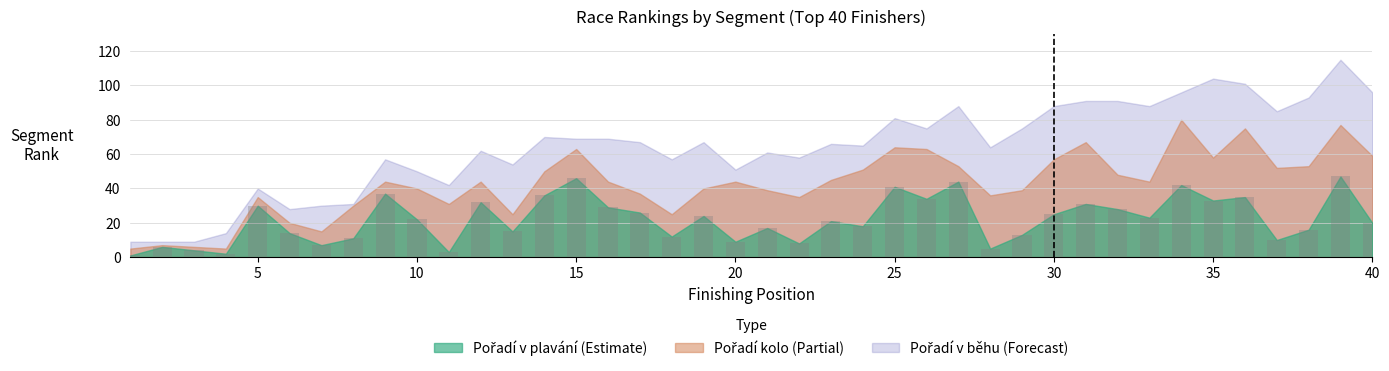

How many data points does each series have?

40